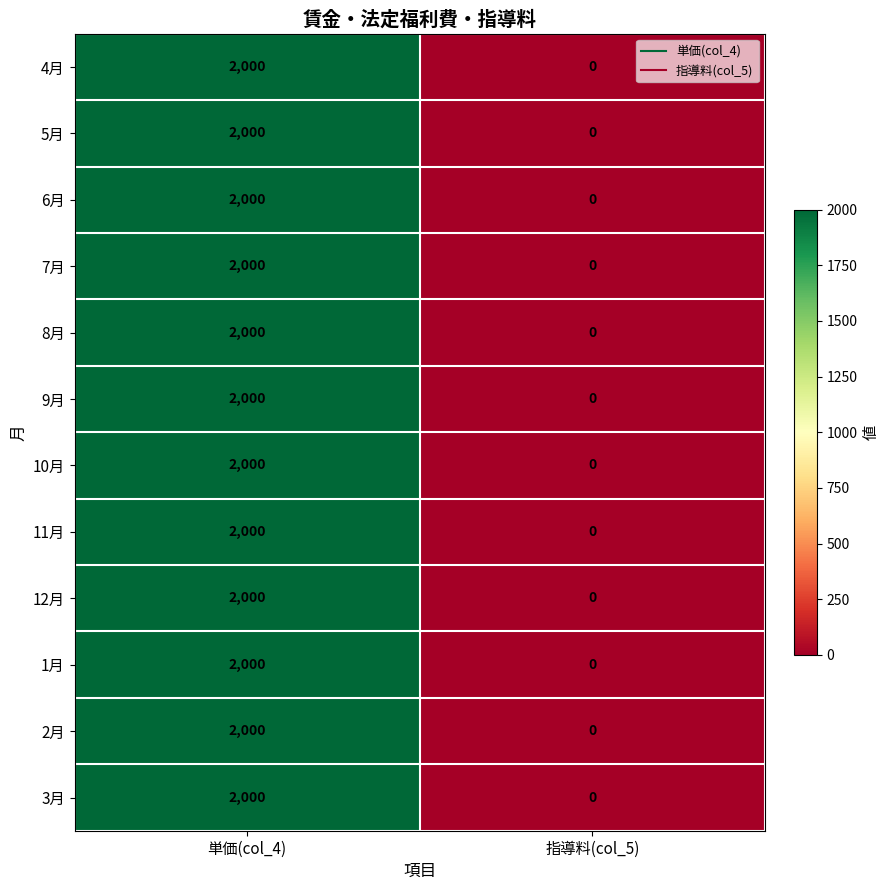

Reading left to right, what are all the values shown in this chart?

4月: 2000	0
5月: 2000	0
6月: 2000	0
7月: 2000	0
8月: 2000	0
9月: 2000	0
10月: 2000	0
11月: 2000	0
12月: 2000	0
1月: 2000	0
2月: 2000	0
3月: 2000	0